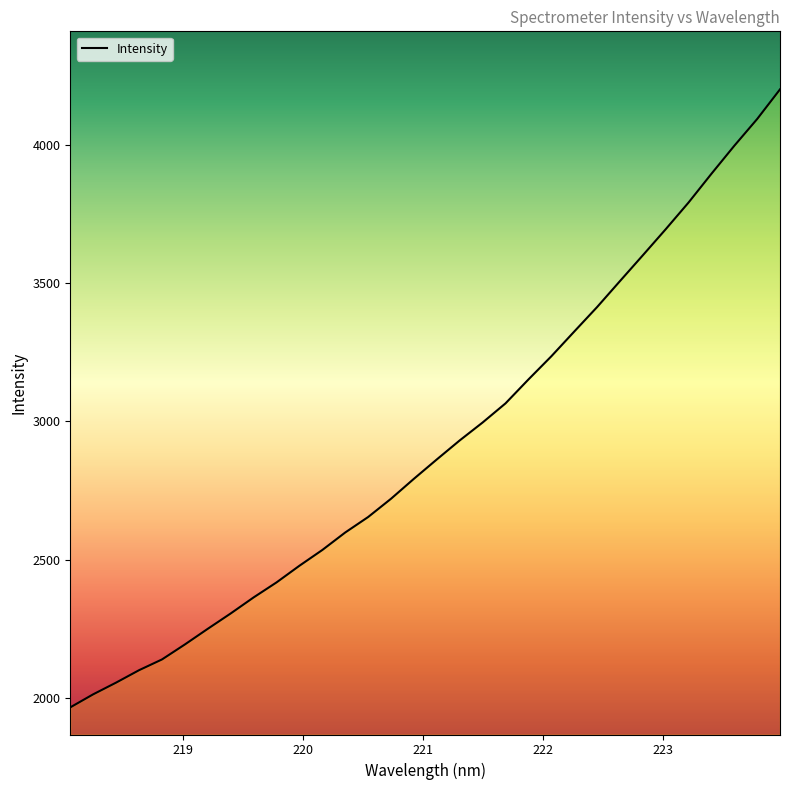

What is the maximum value shown in the chart?

4202.1